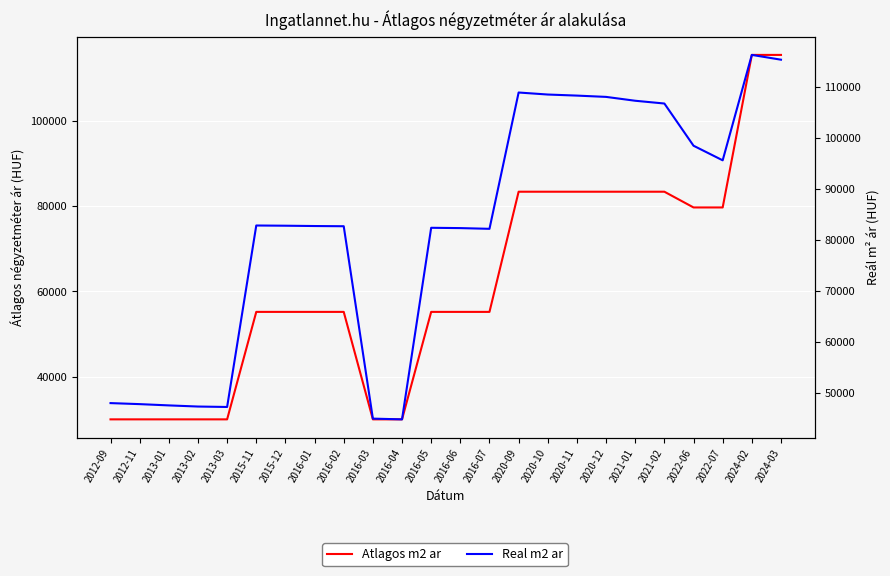

What value does the Real m2 ar series have at 2016-04, to the nearest 10?

44830